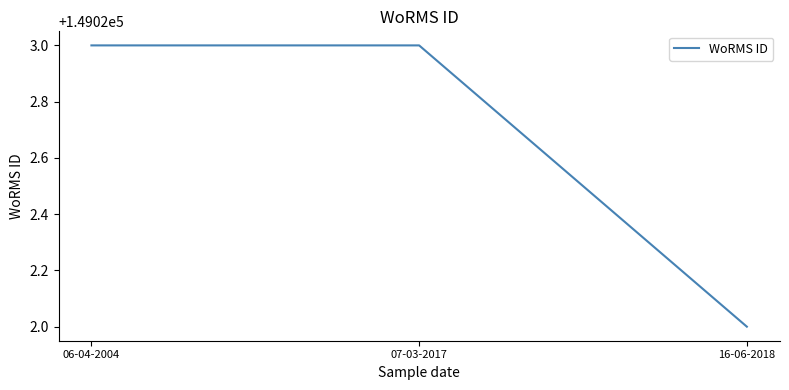

What is the average value?

149023